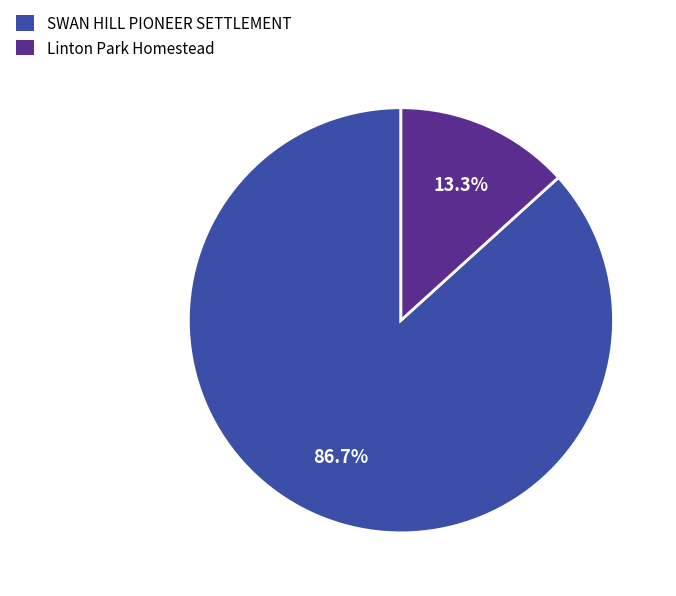

What is the ratio of the value at SWAN HILL PIONEER SETTLEMENT to the value at Linton Park Homestead?

6.5